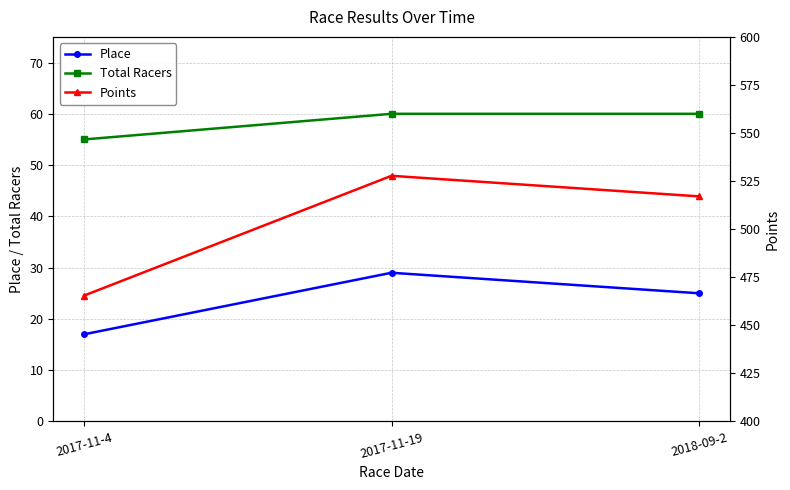

Rank the series at 2017-11-4 from lowest to highest value.

Place, Total Racers, Points